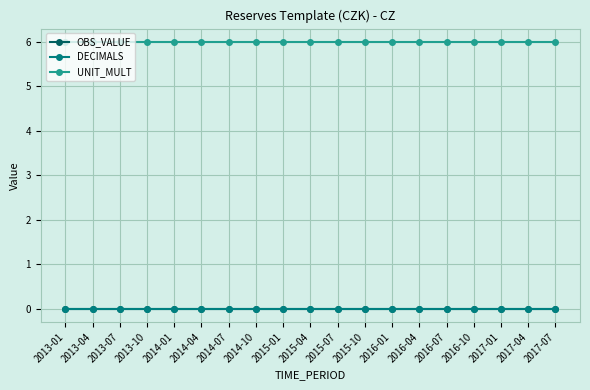

List the series in order of their peak value, lowest first.

OBS_VALUE, DECIMALS, UNIT_MULT